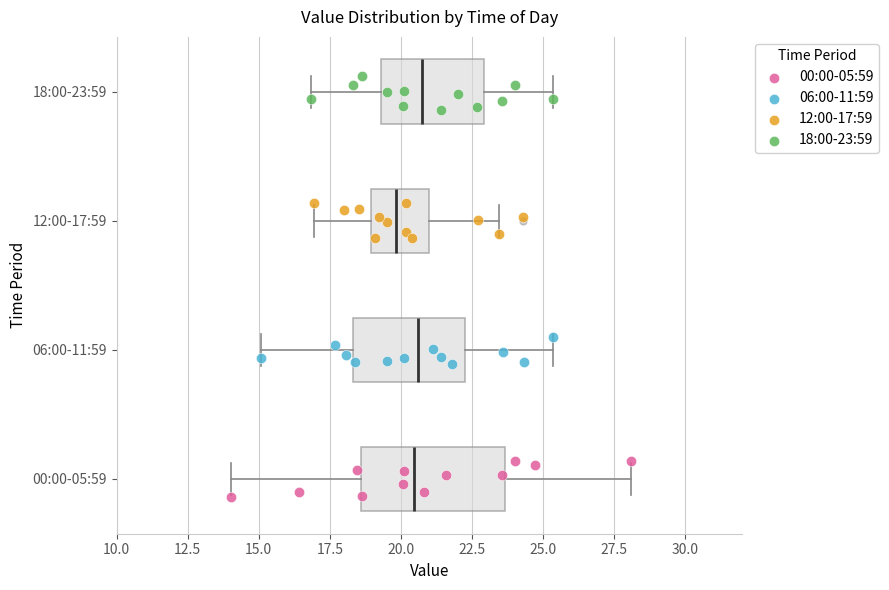

Where is the right edge of the box for 06:00-11:59 on the x-axis? The values are not printed on the chart, so give them approximately, as read against the axis.

22.5